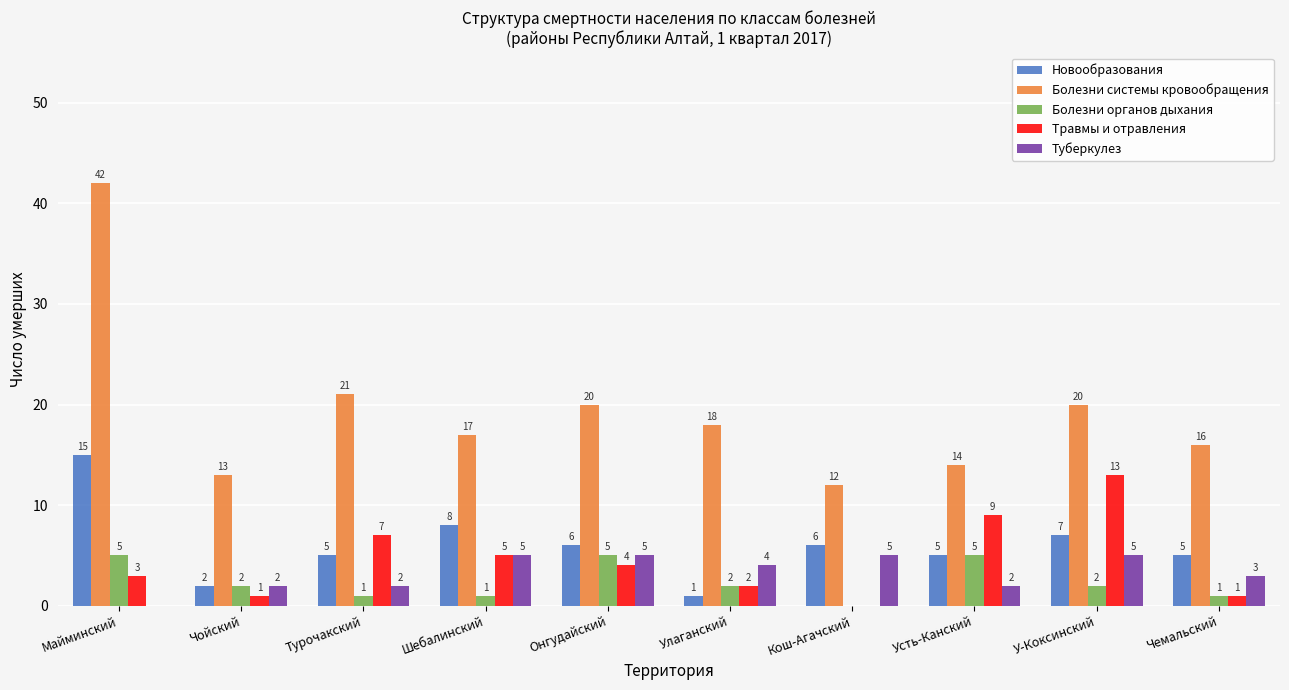

What is the sum of the Болезни органов дыхания values at Шебалинский and Майминский?

6